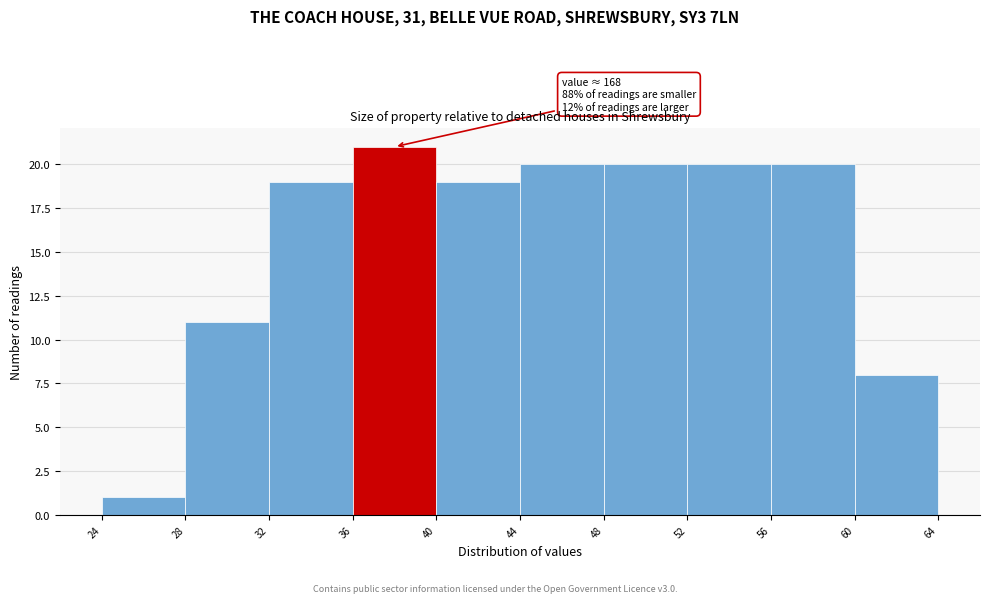

Which range on the x-axis has the tallest bar?

36 to 40